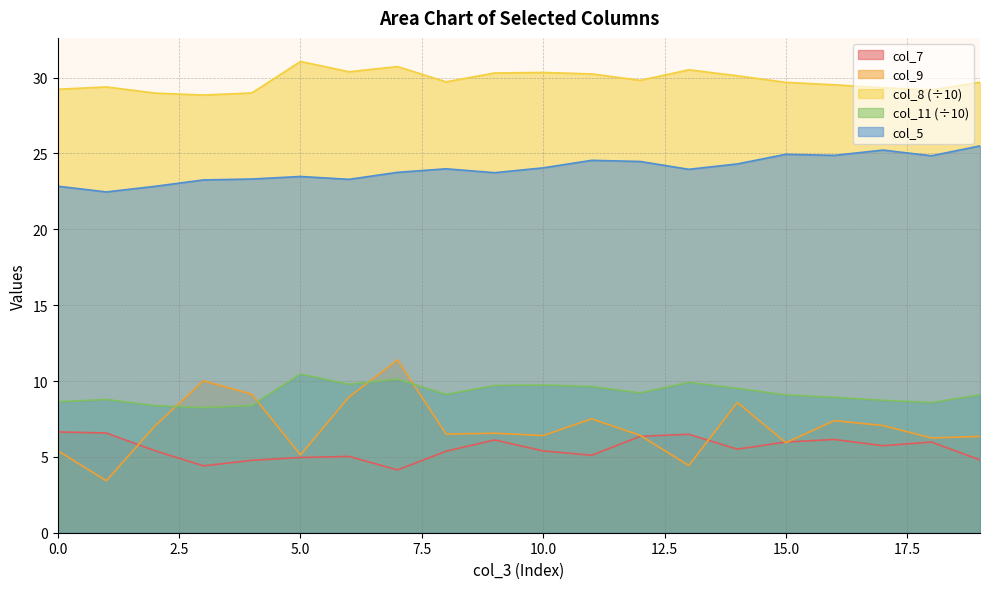

What is the spread (max minus min) of values at 6?

25.4